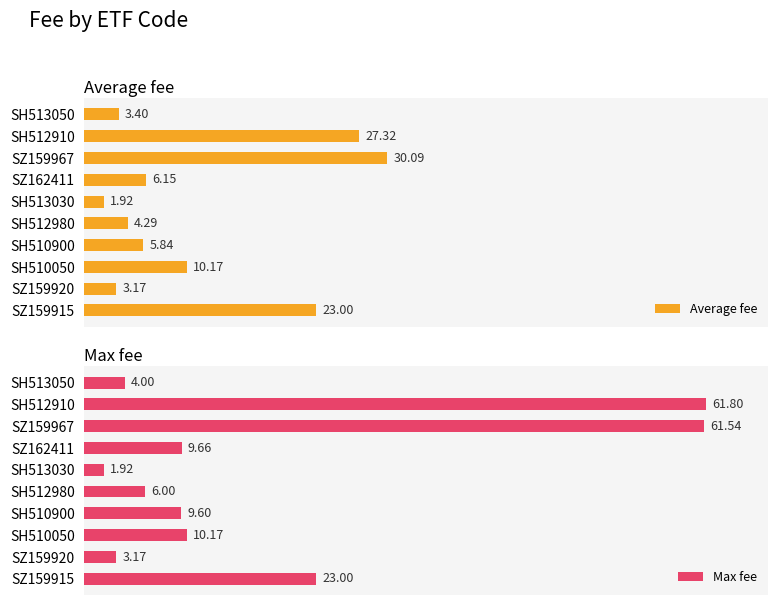

Rank the series by their average value, from lowest to highest.

Average fee, Max fee